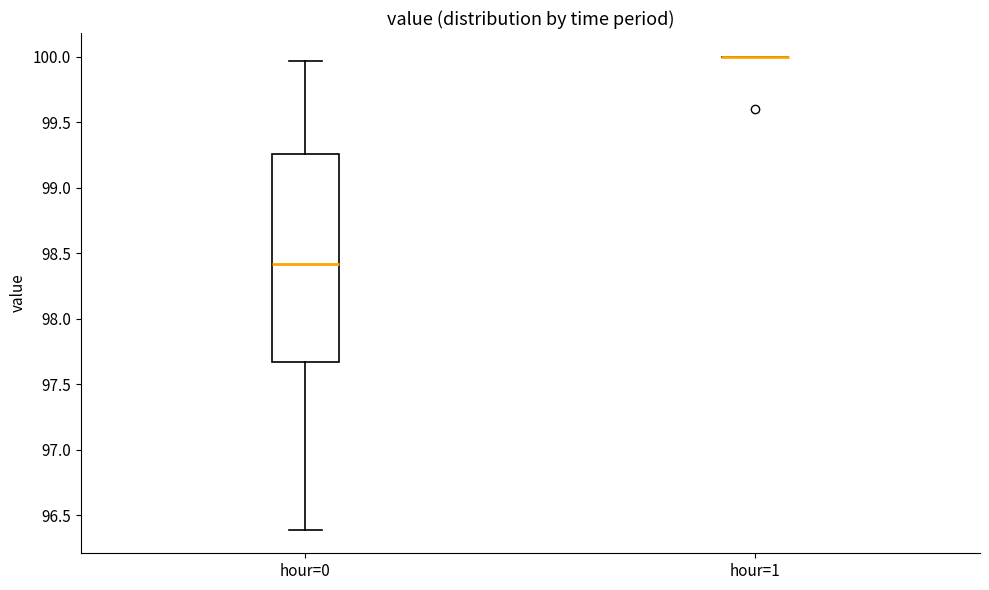

Reading left to right, transcribe this box plot: for each box, give where its median line is, the range the box spans, and where its two whiskers end, as read against the y-axis. The values are not printed on the chart, so give them approximately, as read against the axis.

hour=0: median 98.40, box 97.65 to 99.25, whiskers 96.40 to 99.95
hour=1: box collapsed to a line at 100.00, whiskers 100.00 to 100.00